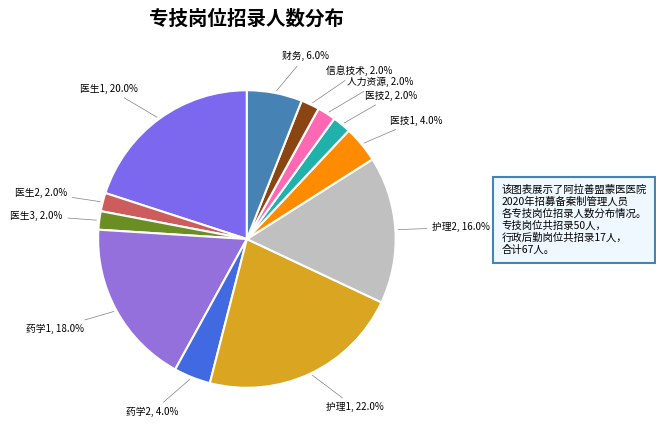

Is there any slice that represents more than half of the pie?

No